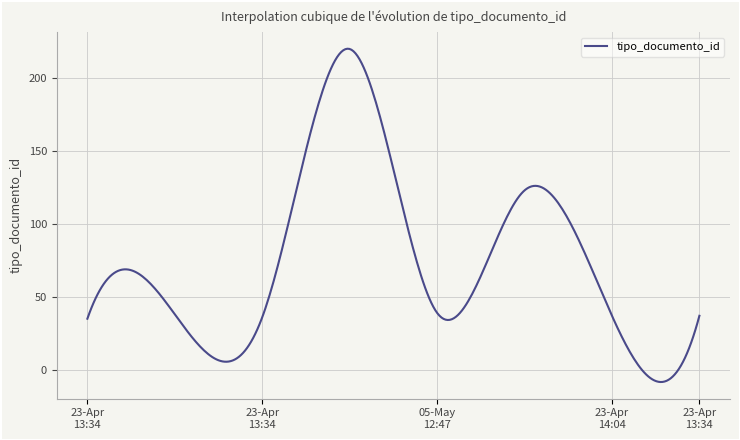

What is the minimum value shown in the chart?

-8.4